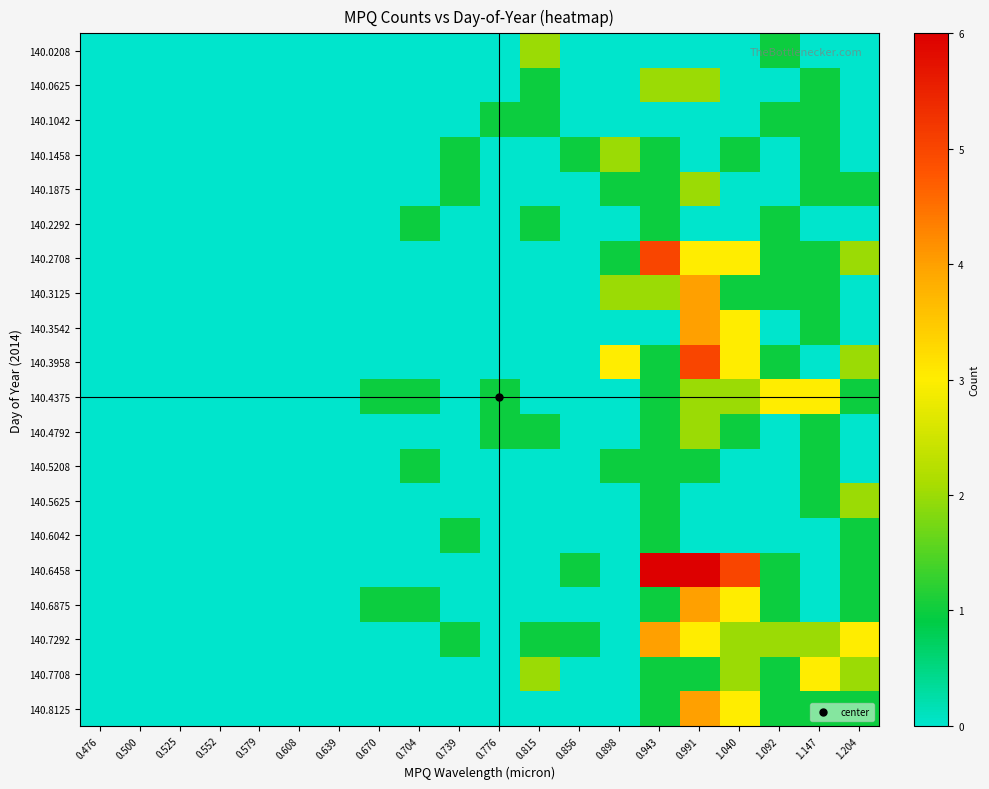

At 0.608, list the series in order from smallest to largest.

140.0208, 140.0625, 140.1042, 140.1458, 140.1875, 140.2292, 140.2708, 140.3125, 140.3542, 140.3958, 140.4375, 140.4792, 140.5208, 140.5625, 140.6042, 140.6458, 140.6875, 140.7292, 140.7708, 140.8125